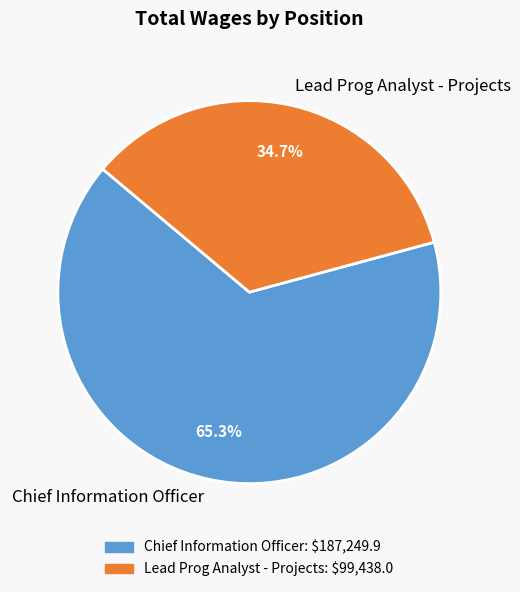

To the nearest percent, what is the difference between the largest and smallest slice percentages?

31%